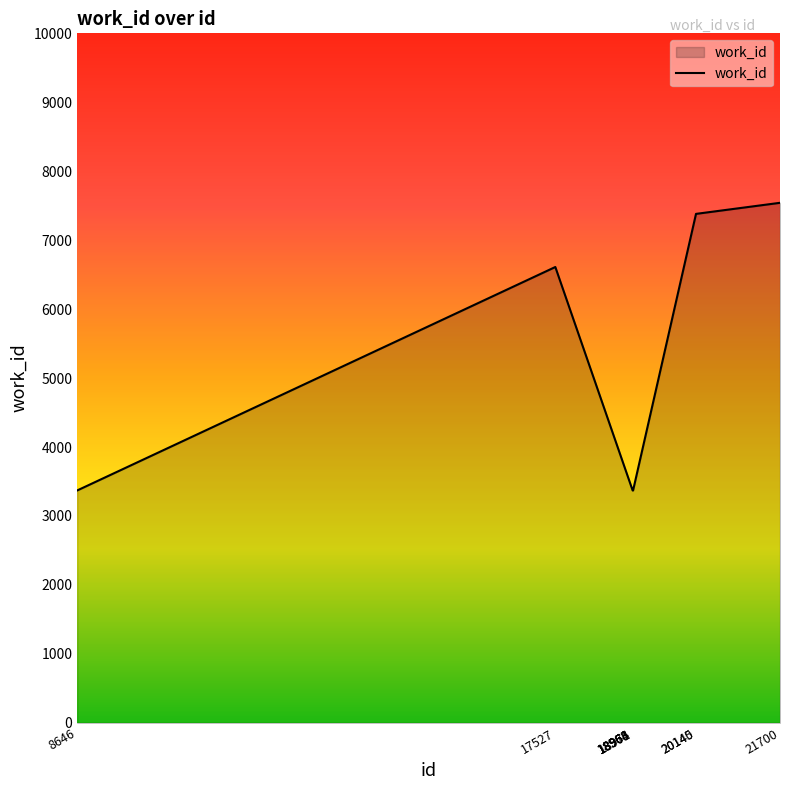

Reading right to left, list all the values displayed in this chart.

21700=7542	20145=7382	20140=7382	18971=3370	18968=3370	18966=3370	18964=3370	18963=3370	17527=6611	8646=3370